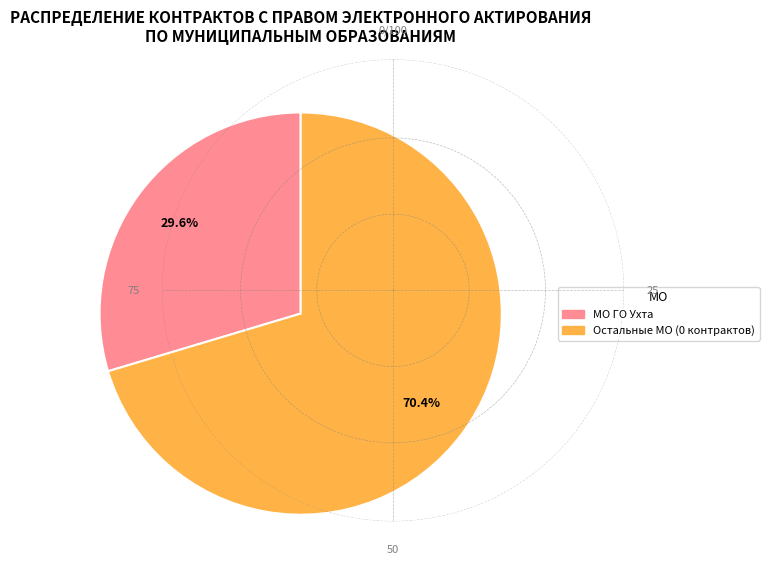

Is there a majority slice in this chart?

Yes